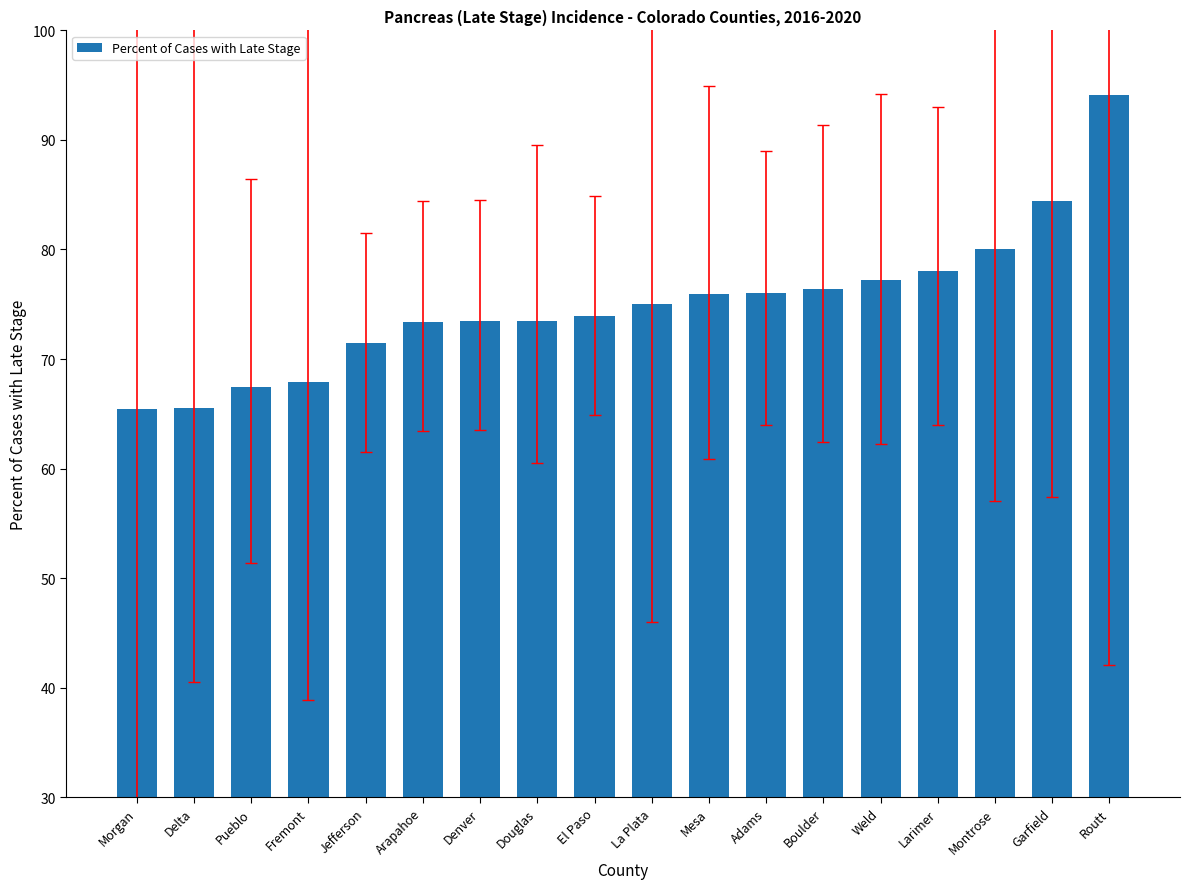

Which category has the highest value across all series?

Routt